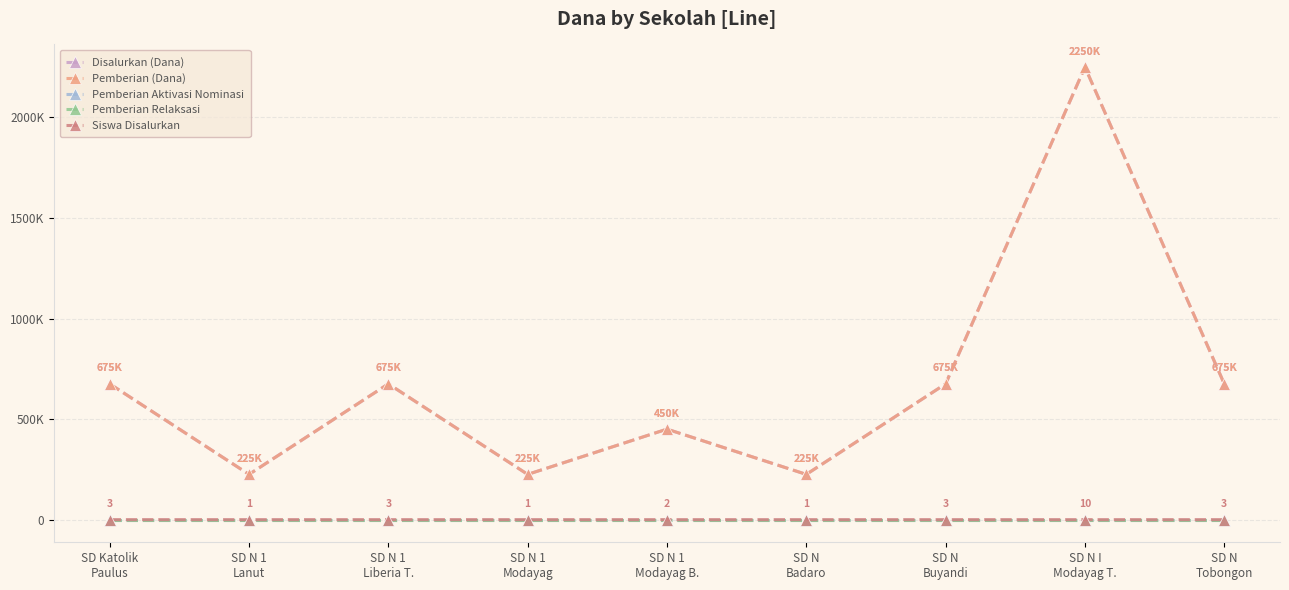

True or false: Pemberian Aktivasi Nominasi and Siswa Disalurkan intersect in this chart.

False